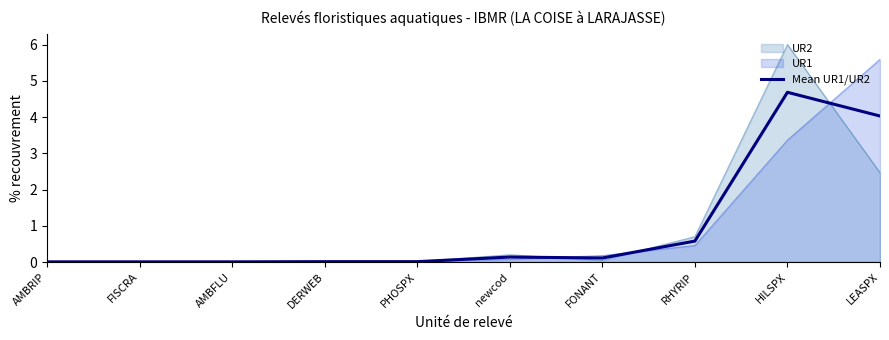

How many data points does each series have?

10